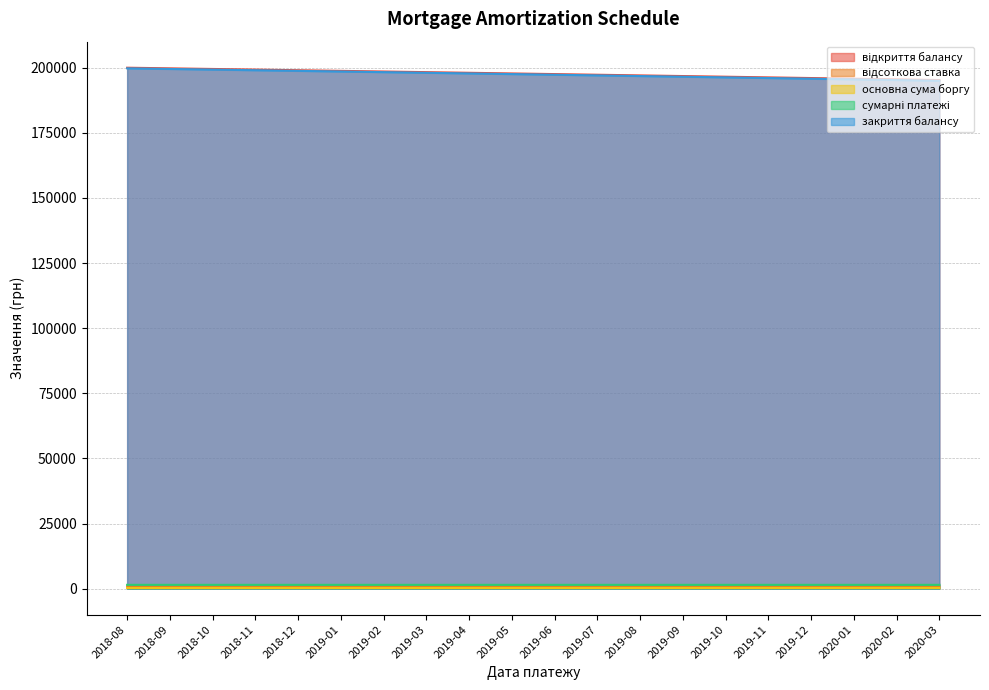

What is the difference between the maximum and minimum values in the основна сума боргу series?

19.8